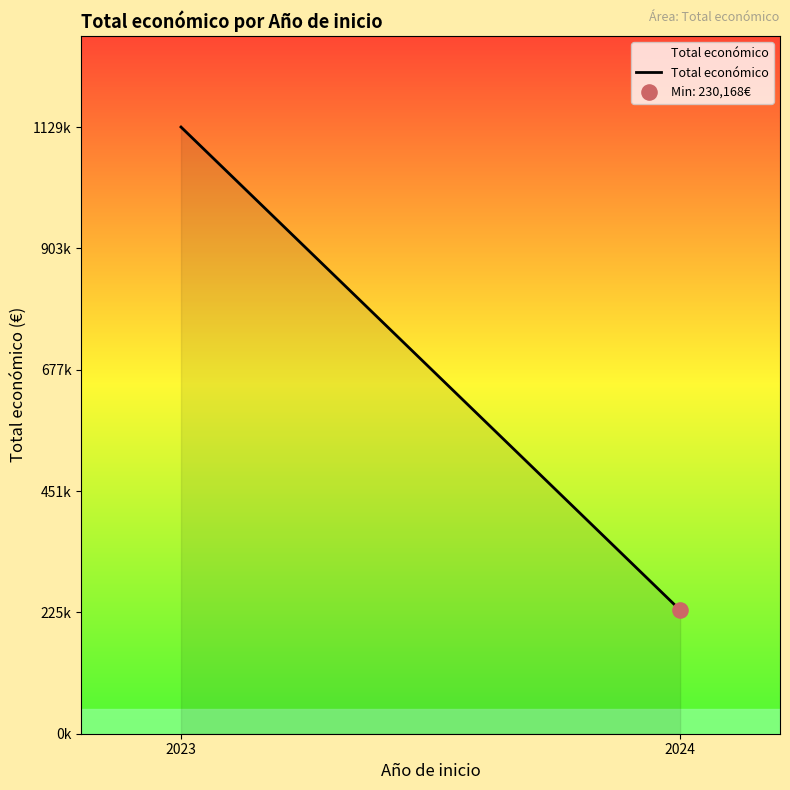

Between 2023 and 2024, which is larger?

2023